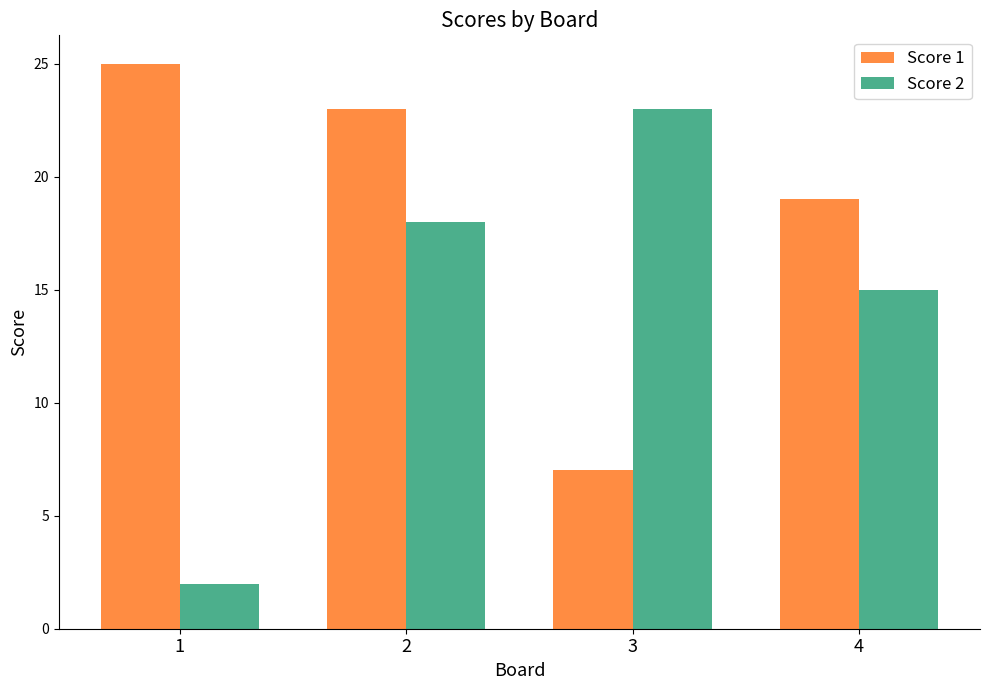

Where does the Score 1 series first go above 23?

1